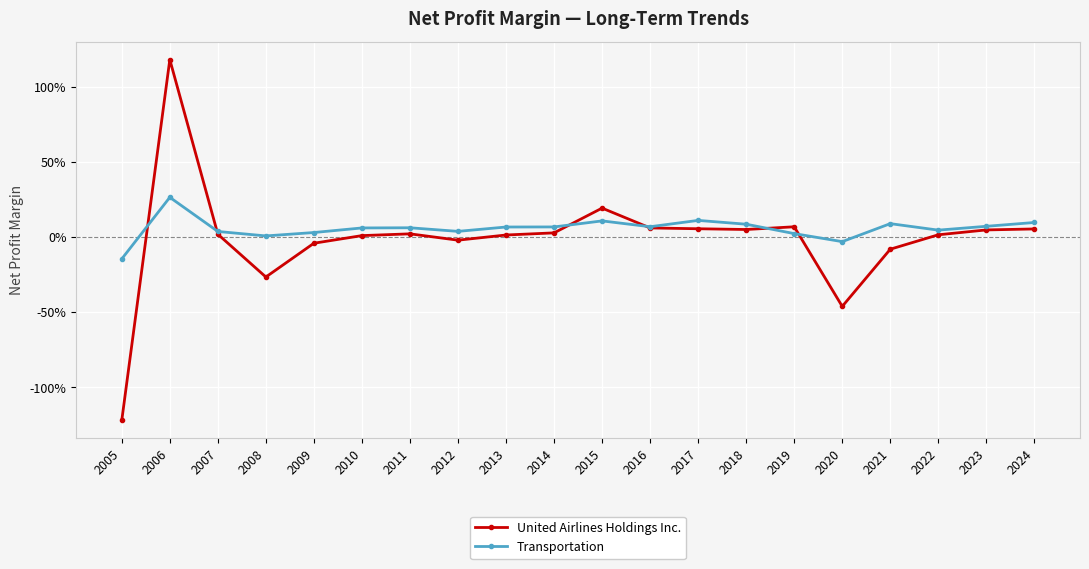

At which label does United Airlines Holdings Inc. first exceed 0?

2006